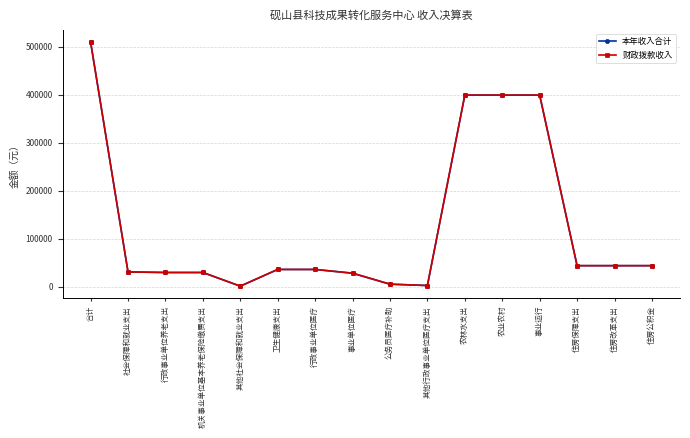

How many lines are shown in the chart?

2